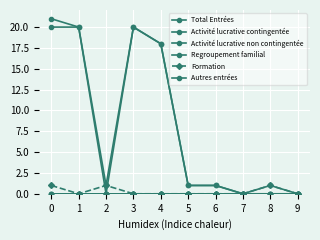

True or false: Autres entrées and Activité lucrative contingentée cross at least once.

False